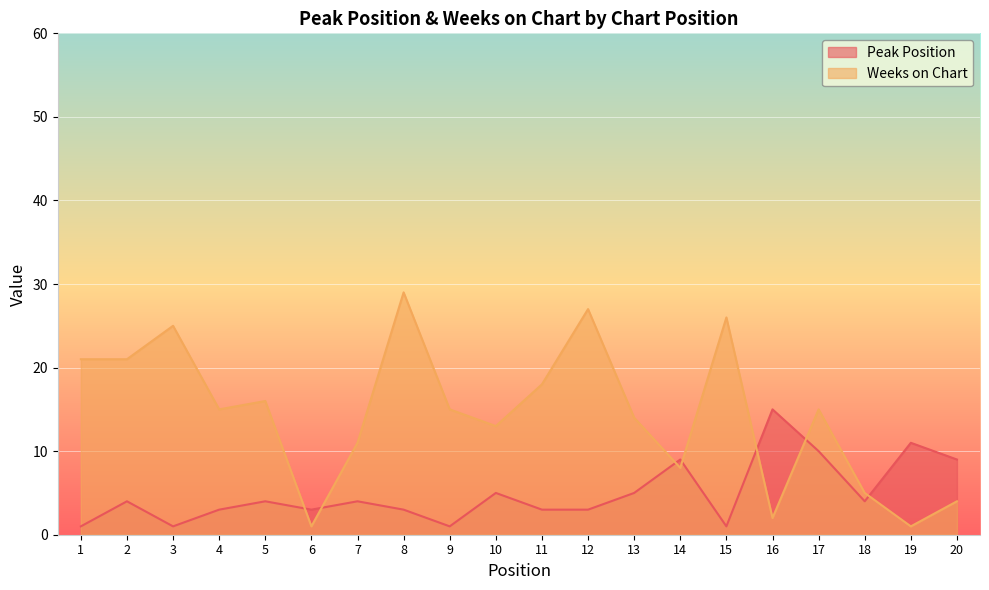

What is the difference between the maximum and minimum values in the Peak Position series?

14